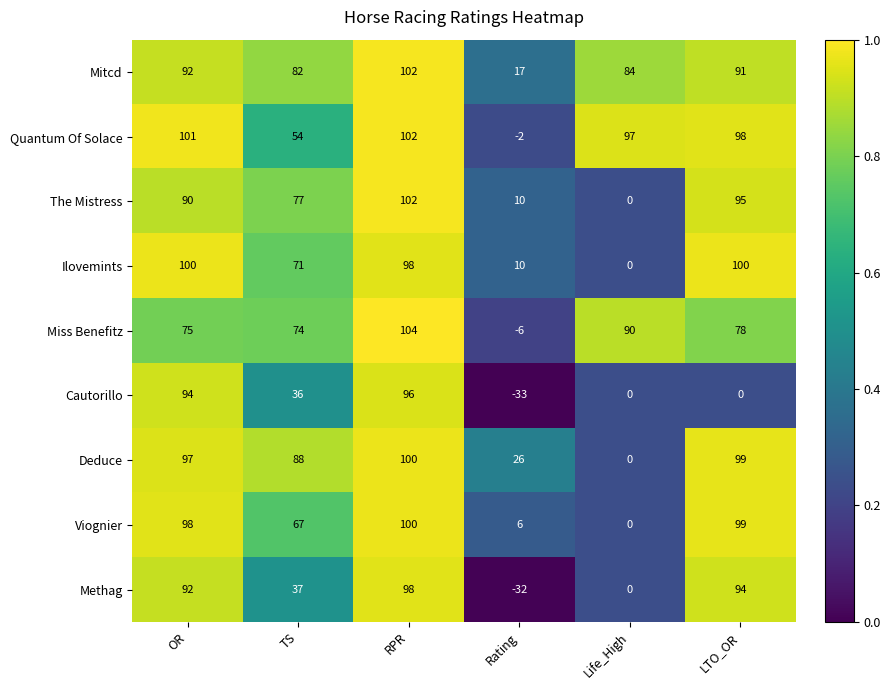

True or false: Methag has a value of 0 at Life_High.

True